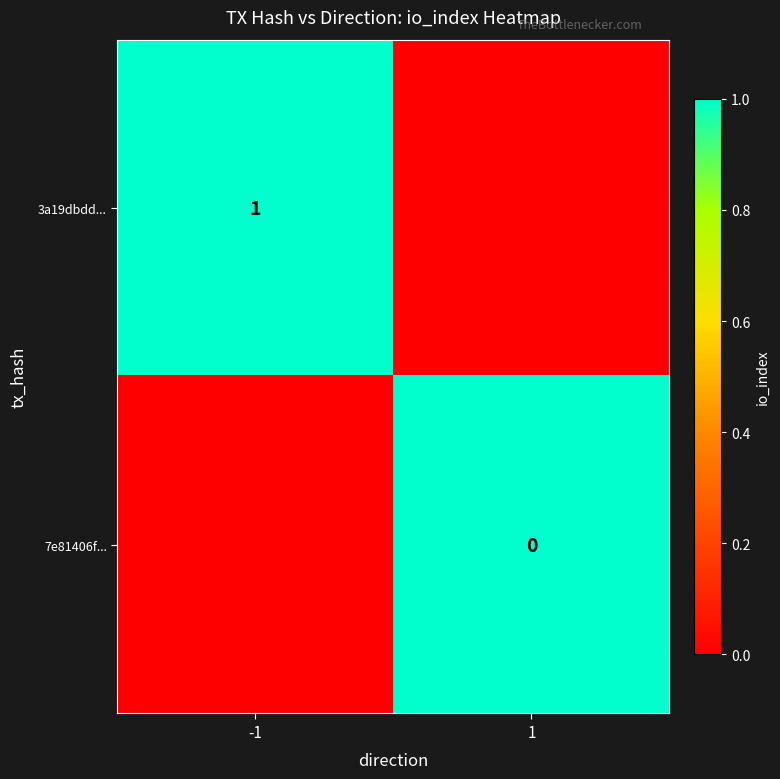

What is the total value across all series at -1?

1